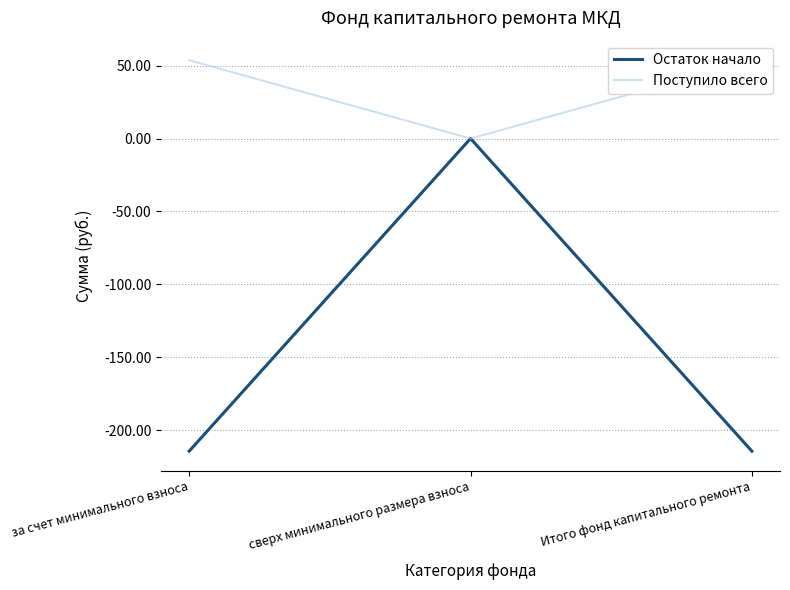

What is the value of the Остаток начало point at the 1st from the left?

-214.3